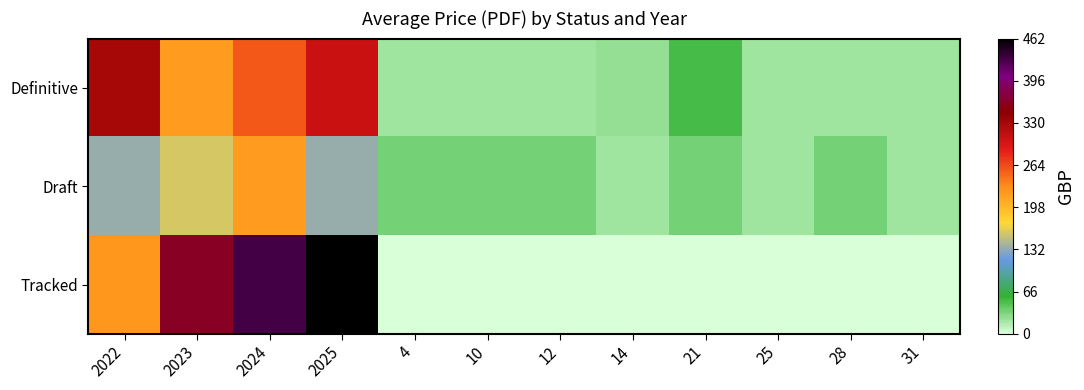

What is the total value across all series at 31?

40